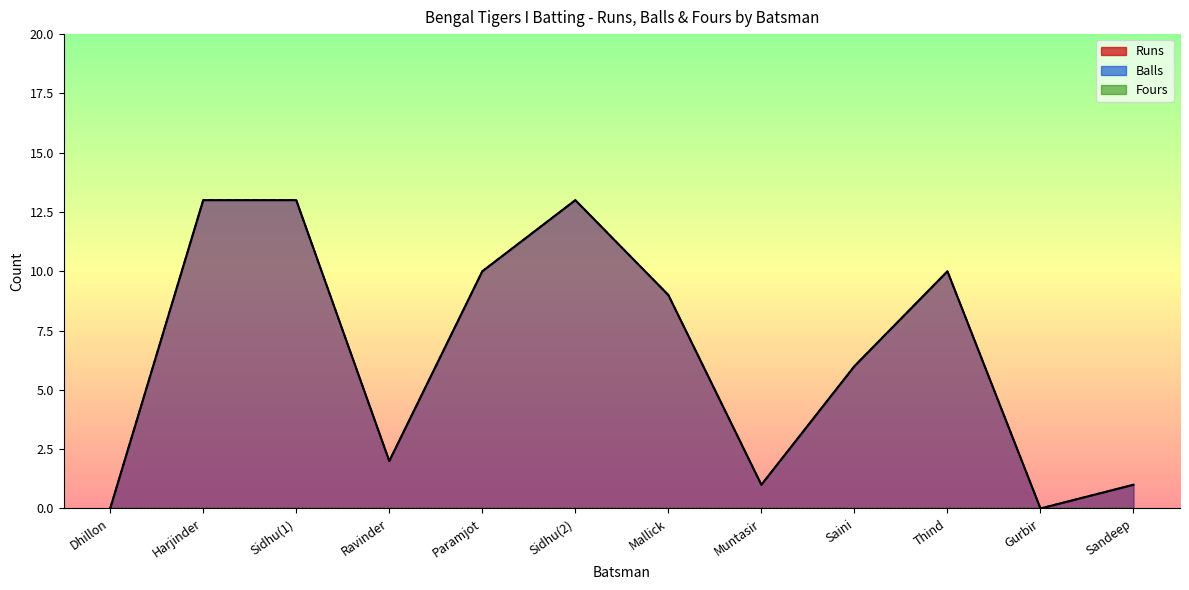

What is the average value of the Runs series?

6